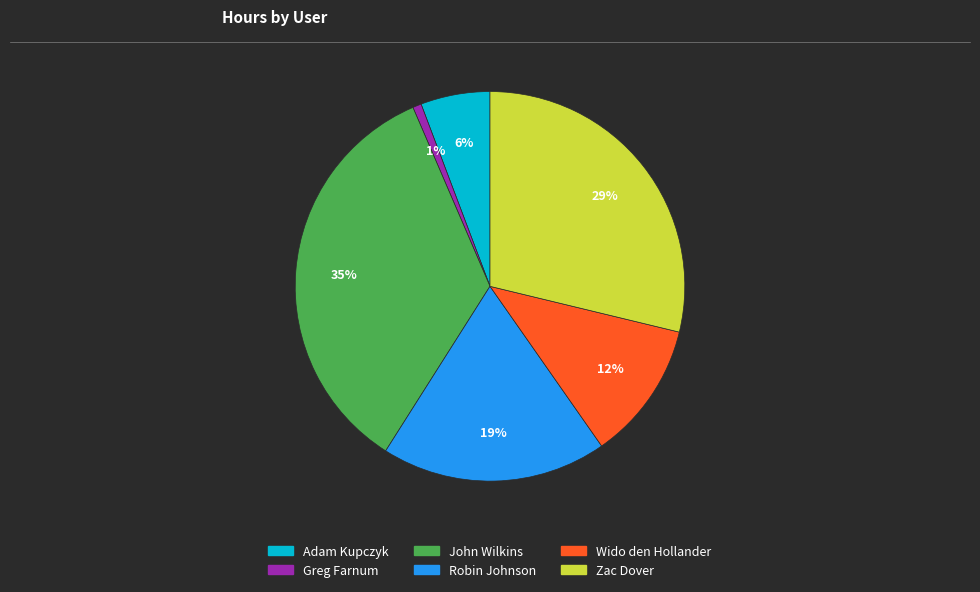

To the nearest percent, what portion does Adam Kupczyk represent?

6%